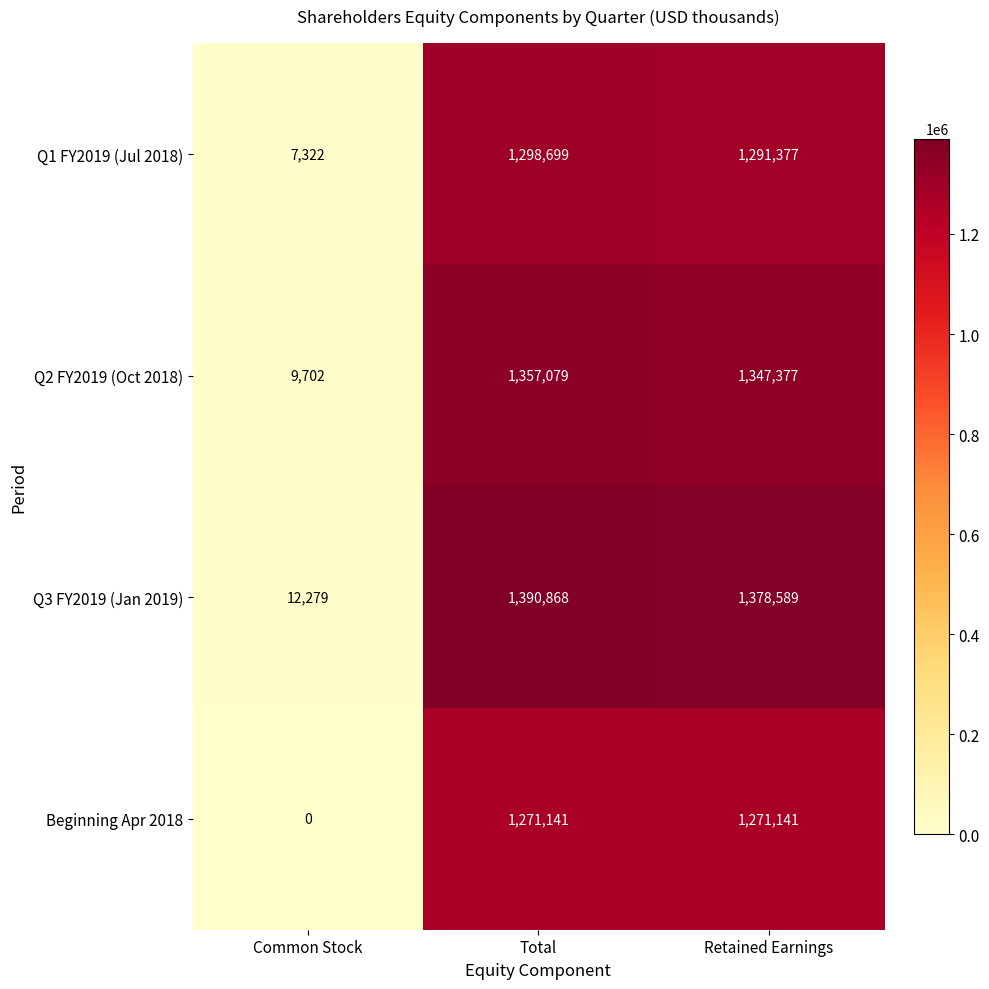

What is the difference between the Q3 FY2019 (Jan 2019) values at Common Stock and Retained Earnings?

1366310